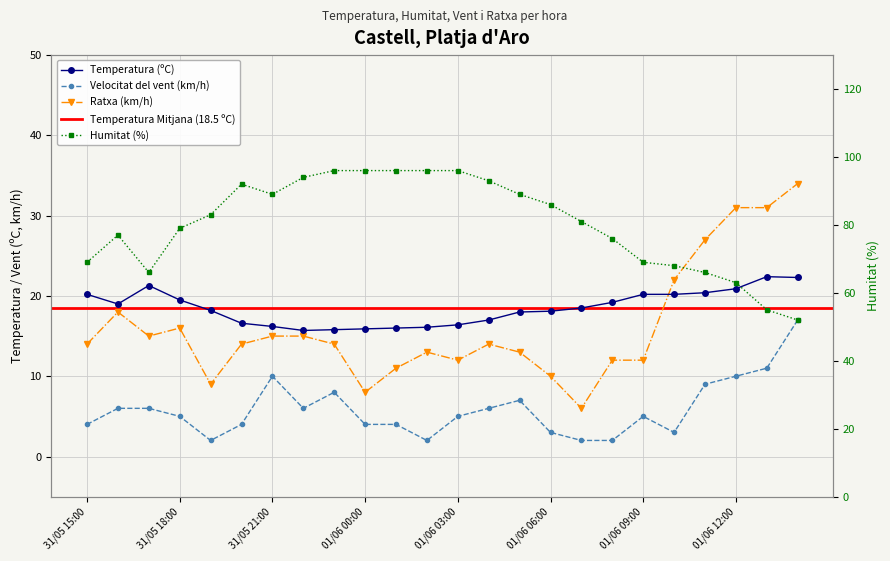

What is the sum of the Velocitat del vent (km/h) values at 01/06 13:00 and 31/05 20:00?

15.0